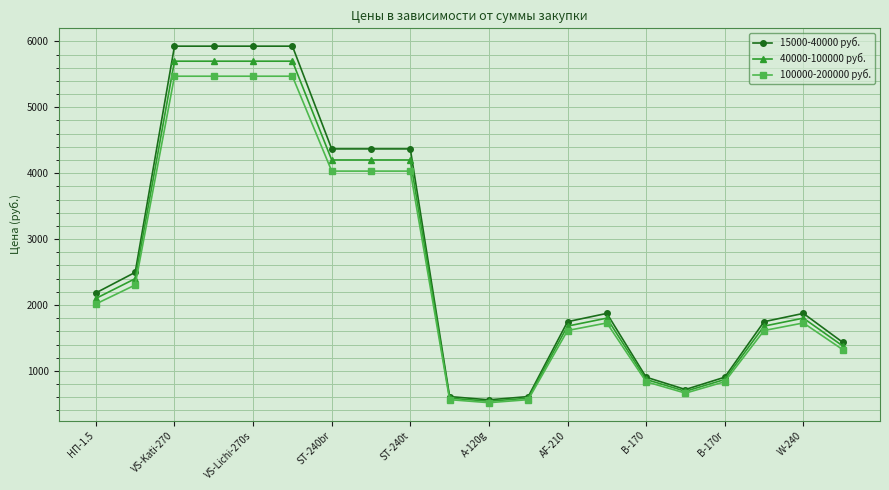

What is the value of the 15000-40000 руб. point at the 20th from the left?

1435